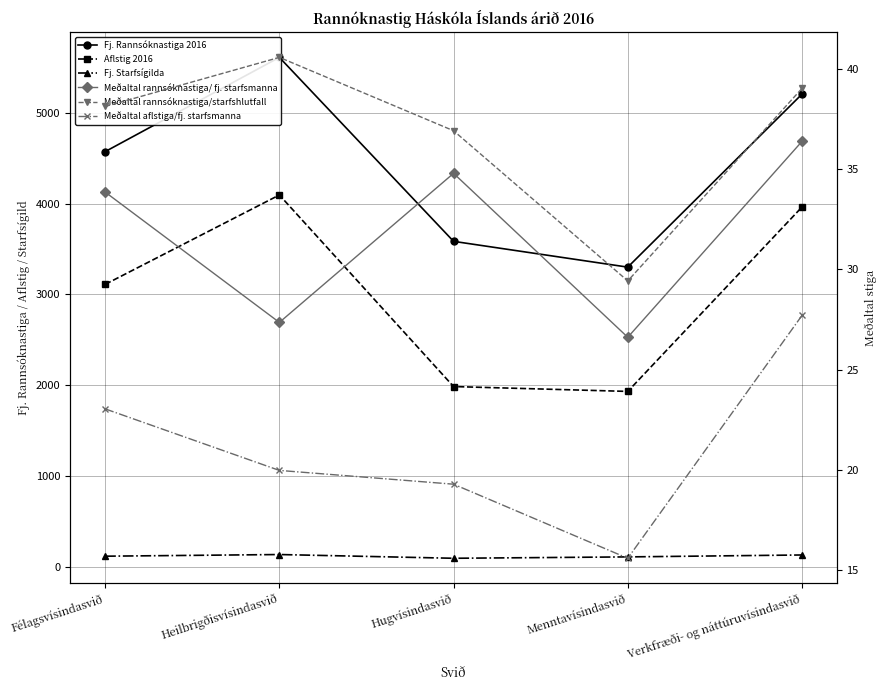

How many values in the Aflstig 2016 series are below 3110?

2